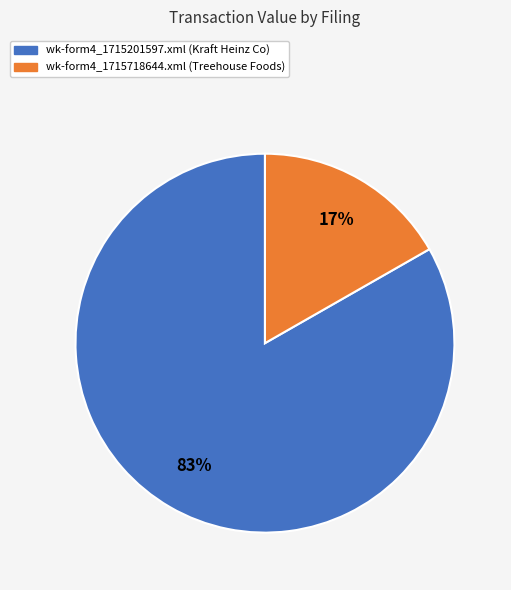

Which slice represents more than half of the pie?

wk-form4_1715201597.xml